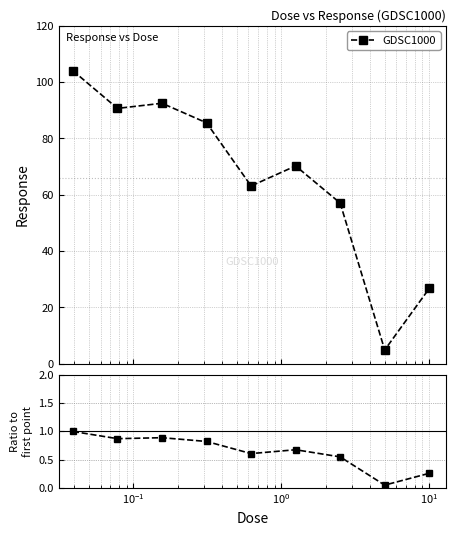

Reading left to right, extract all data points from this chart.

1.0	0.9	0.9	0.8	0.6	0.7	0.5	0.0	0.3